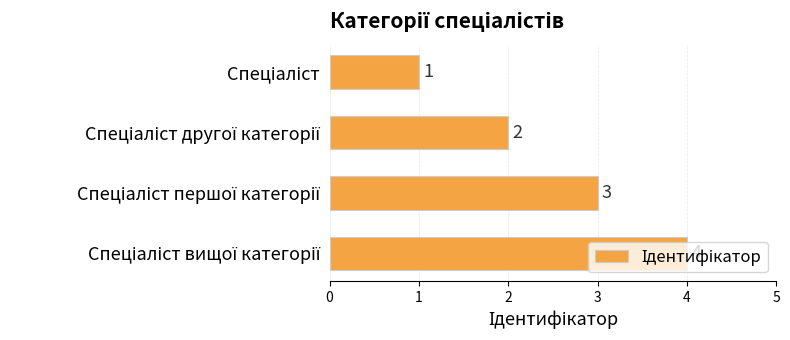

What is the minimum value shown in the chart?

1